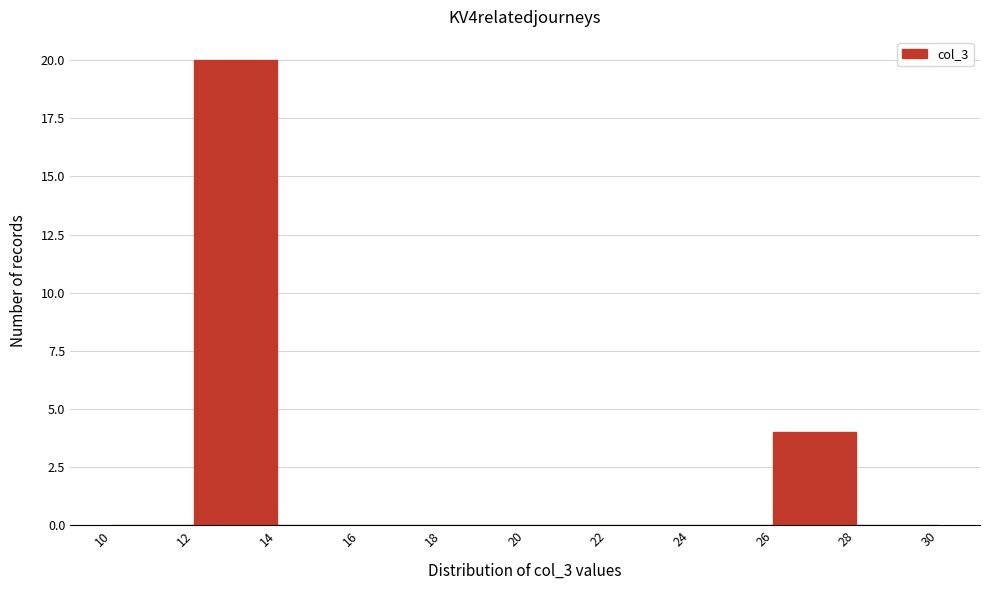

Which range on the x-axis has the tallest bar?

12 to 14